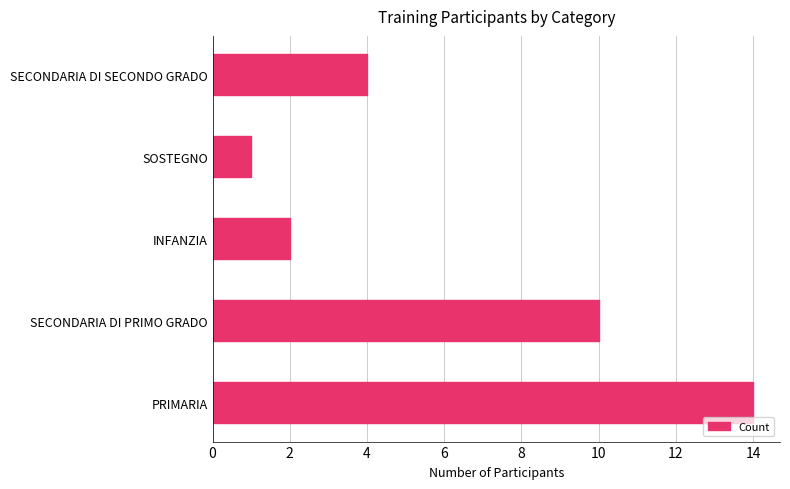

Is it true that the value at INFANZIA is 2?

True